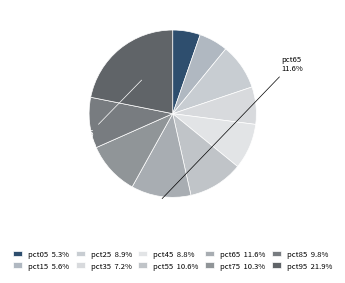

How many segments does this pie chart have?

10